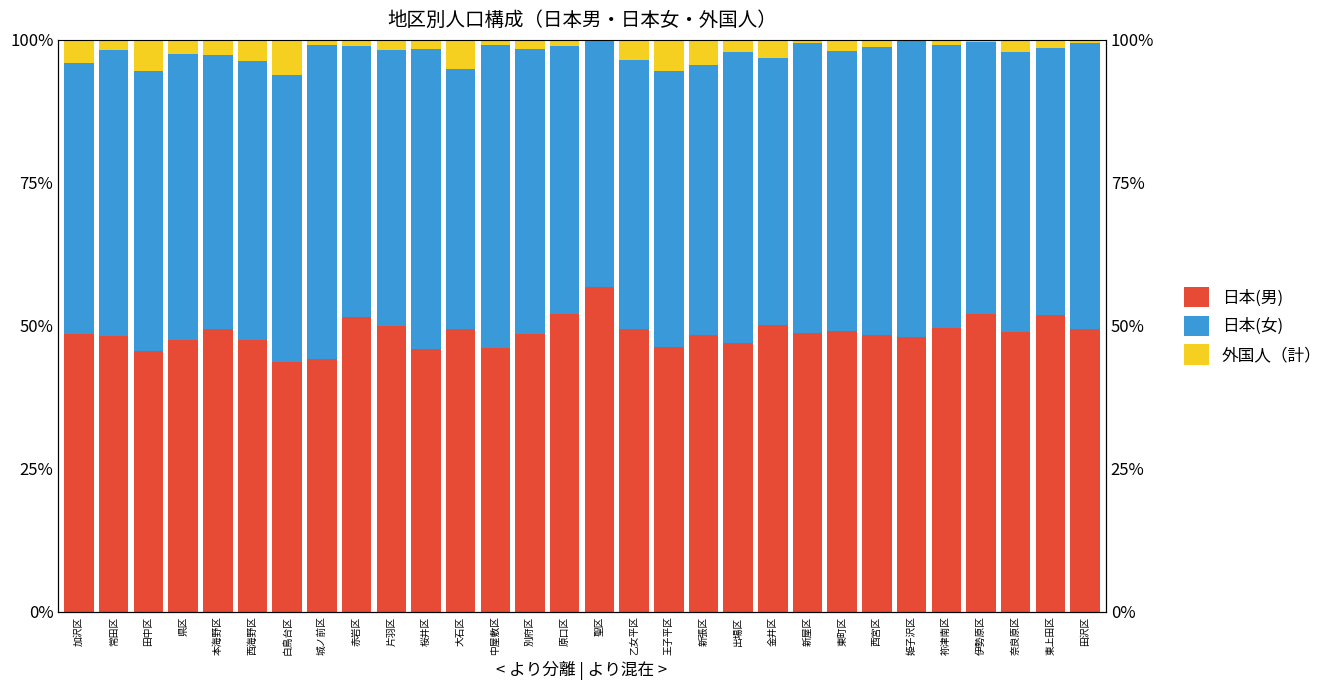

What are all the series names shown in the legend?

日本(男), 日本(女), 外国人（計）